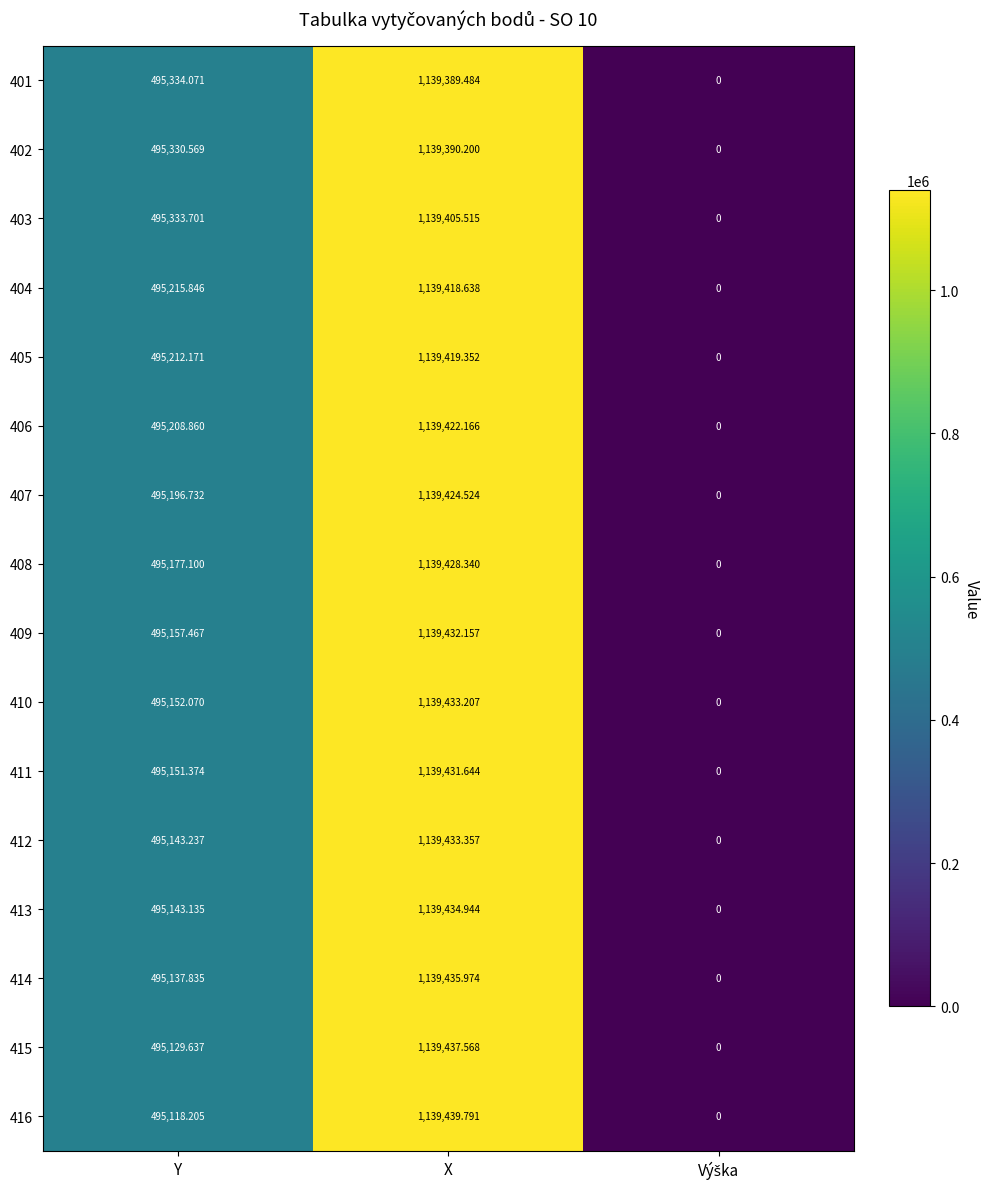

Which label corresponds to the largest value in the chart?

X